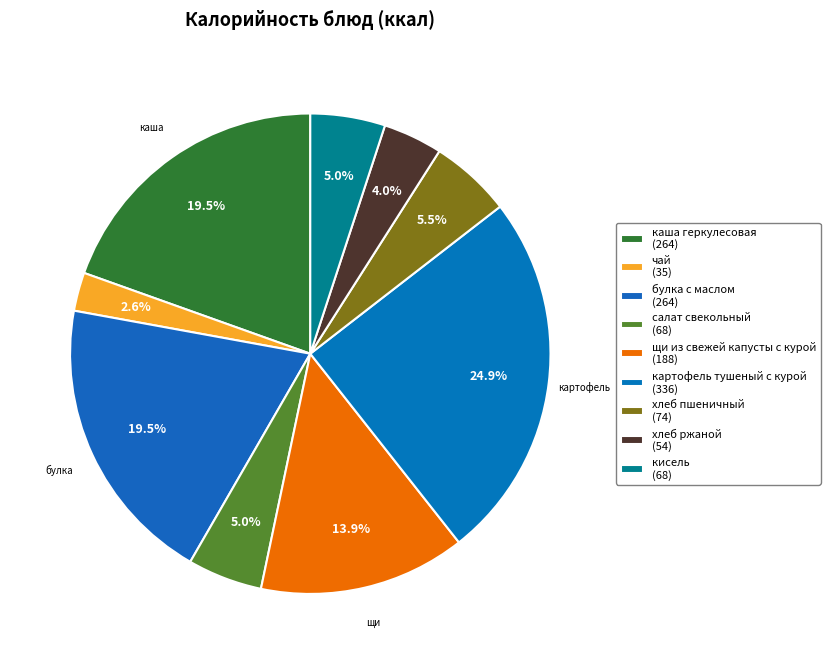

How much of the chart is everything except хлеб ржаной?

96.0%